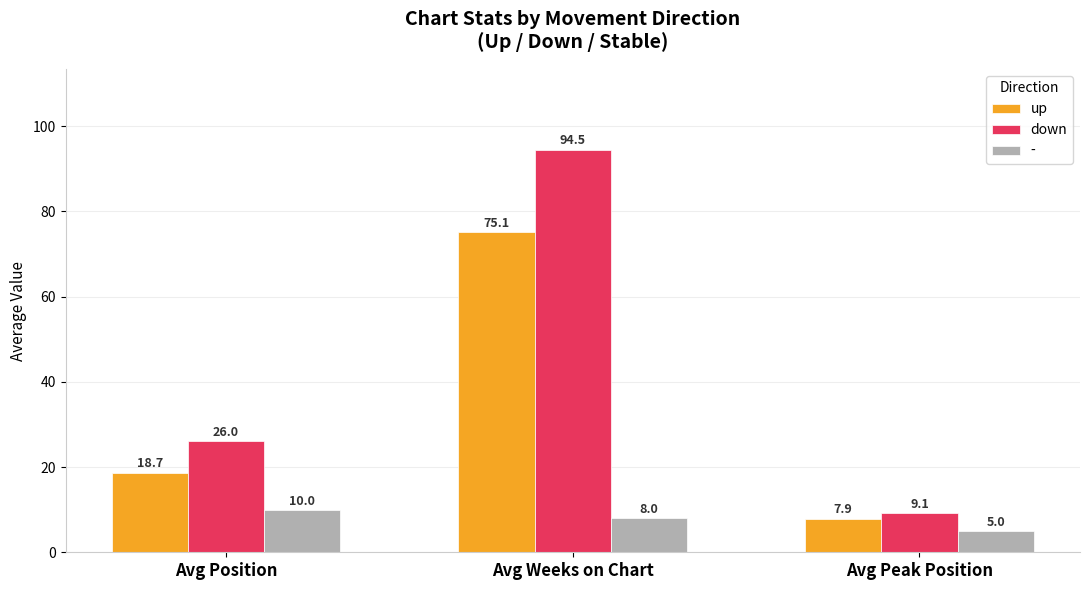

What is the difference between the maximum and minimum values in the up series?

67.2